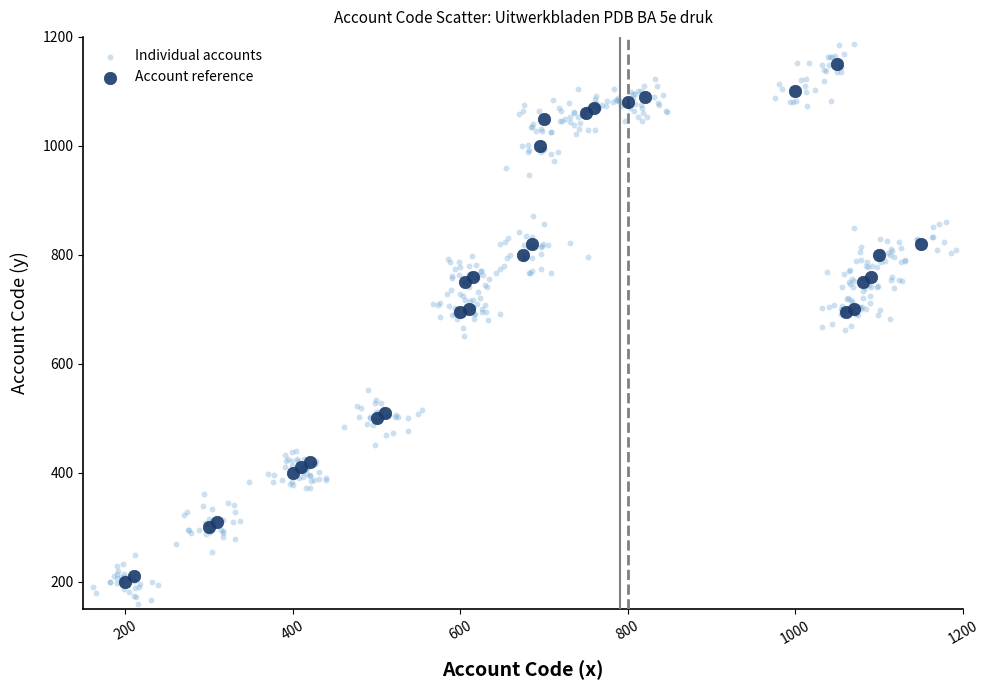

Which series has the widest spread of Y values?

Individual accounts